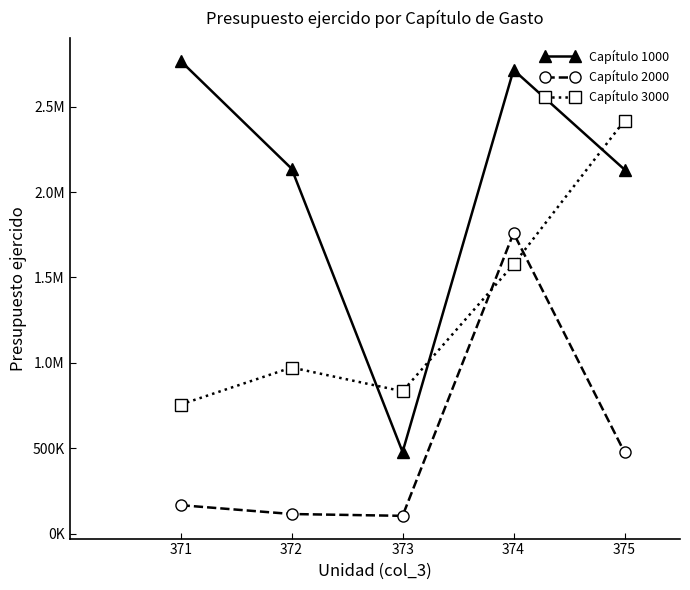

What are all the series names shown in the legend?

Capítulo 1000, Capítulo 2000, Capítulo 3000